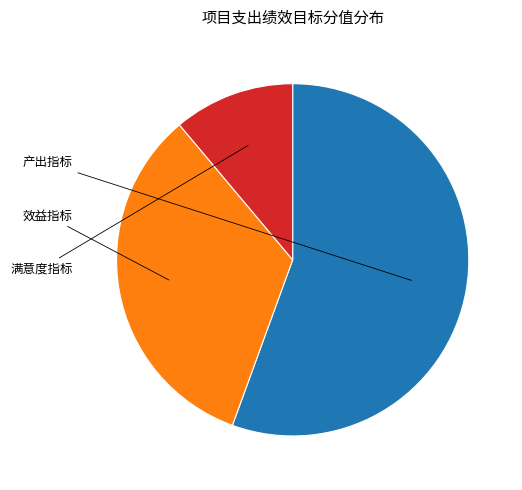

Is there a majority slice in this chart?

Yes